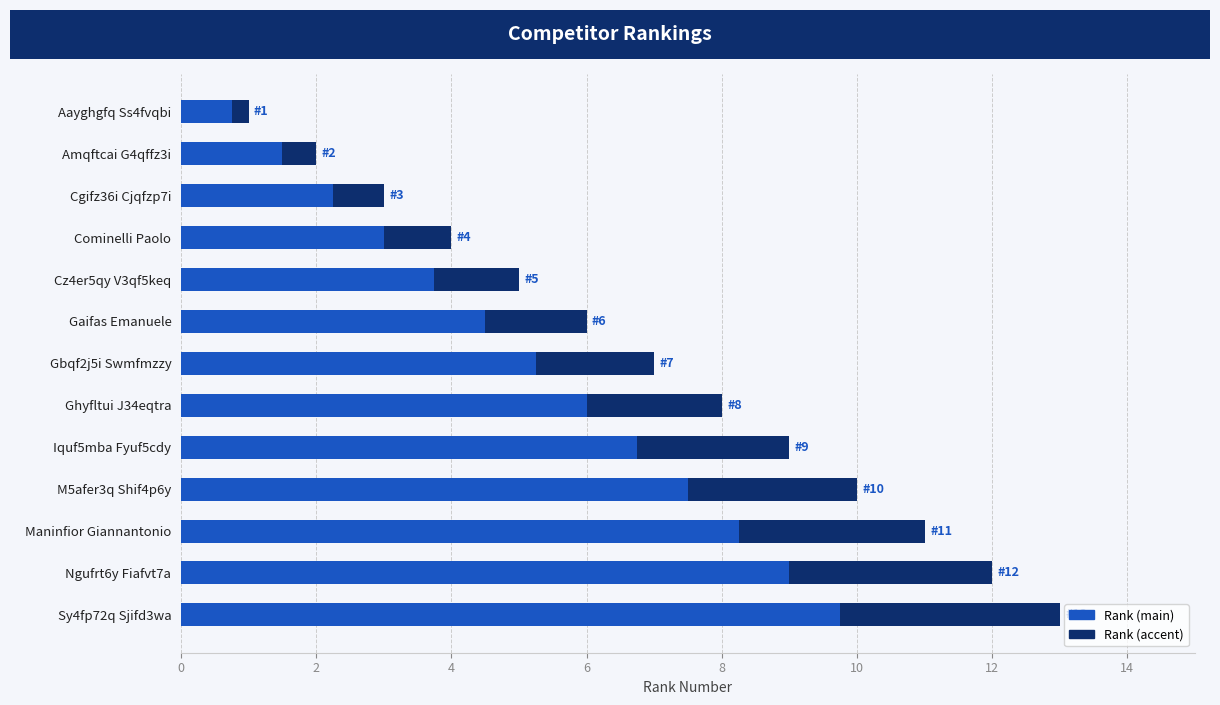

The value of Rank (main) at Gbqf2j5i Swmfmzzy is 8.2. True or false?

False